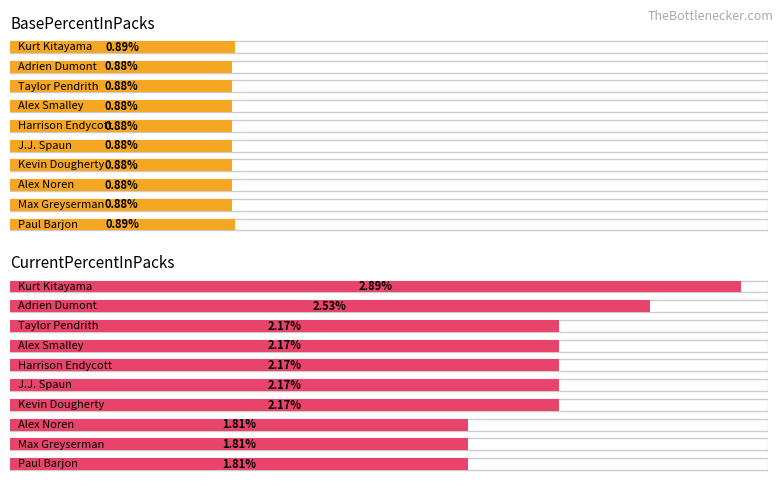

What is the sum of all BasePercentInPacks values?

8.8